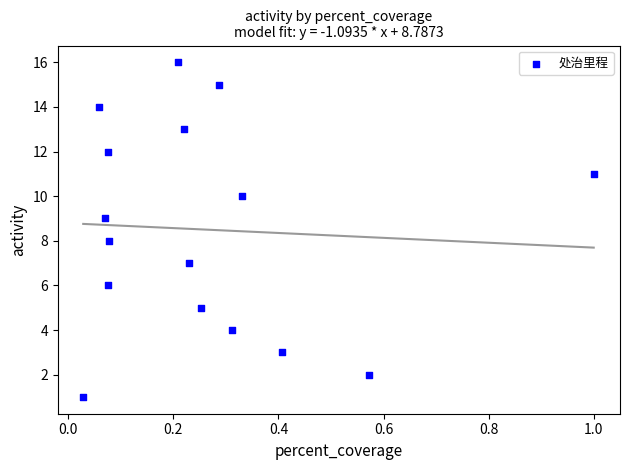

What is the range of Y values (max minus min)?

15